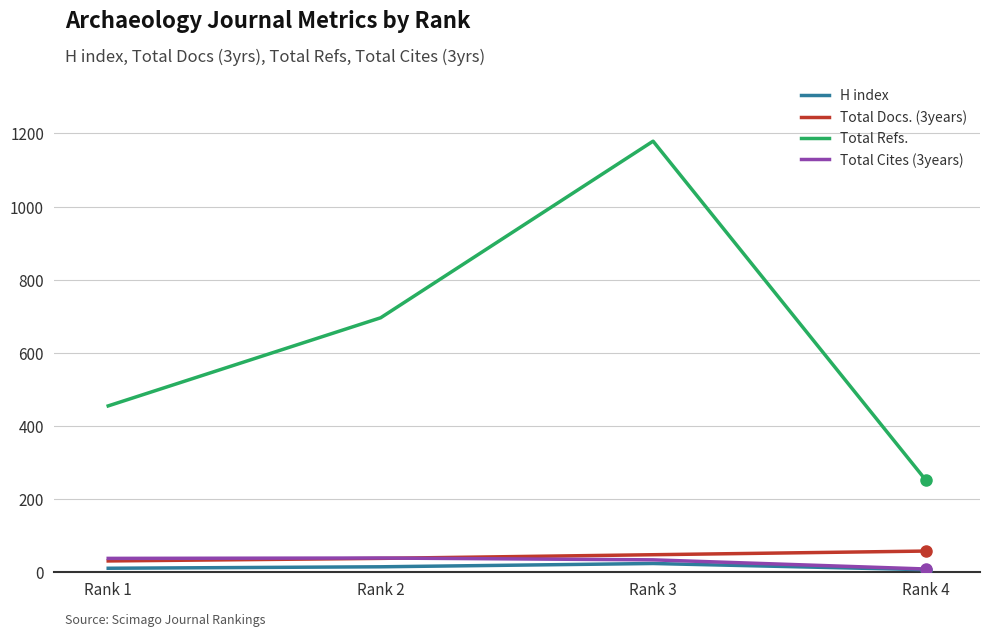

At which category is the sum across all series the highest?

Rank 3